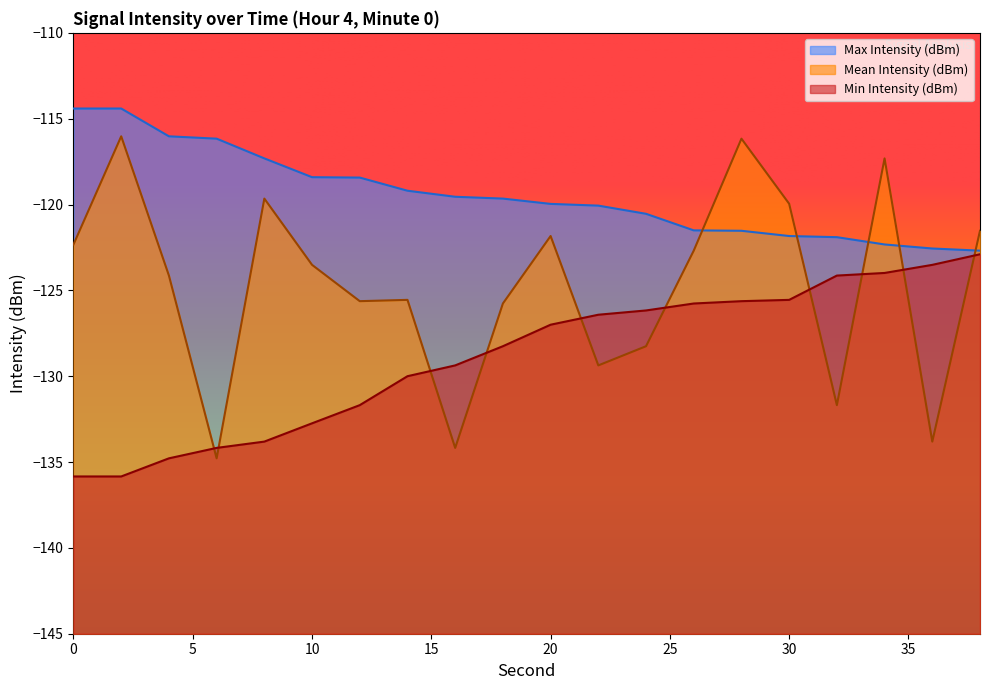

True or false: Max Intensity (dBm) has more than 0 interior local peaks.

False